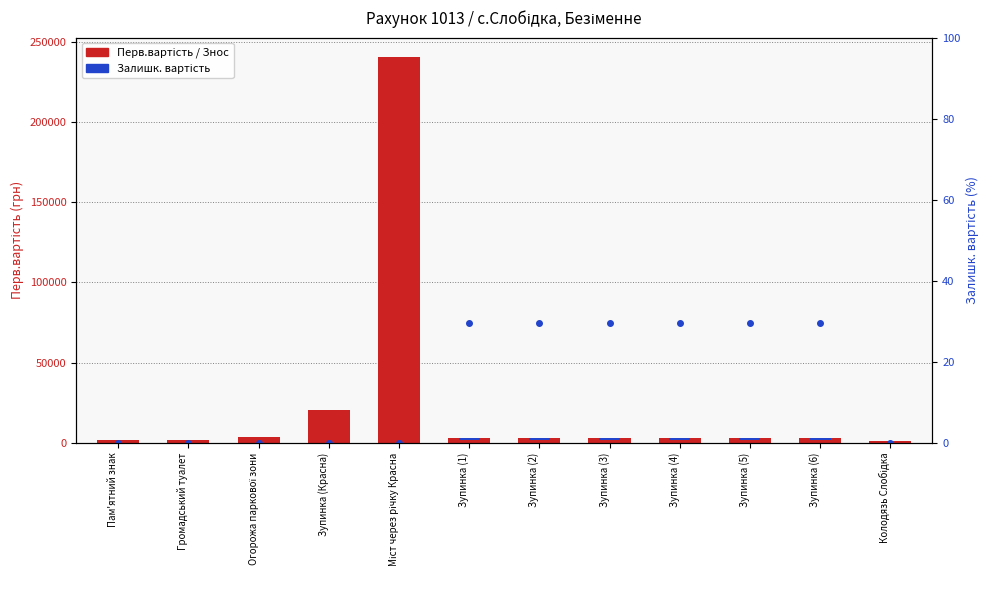

Rank the categories by Залишк. вартість (%) value from lowest to highest.

Пам'ятний знак, Громадський туалет, Огорожа паркової зони, Зупинка (Красна), Міст через річку Красна, Колодязь Слобідка, Зупинка (1), Зупинка (2), Зупинка (3), Зупинка (4), Зупинка (5), Зупинка (6)